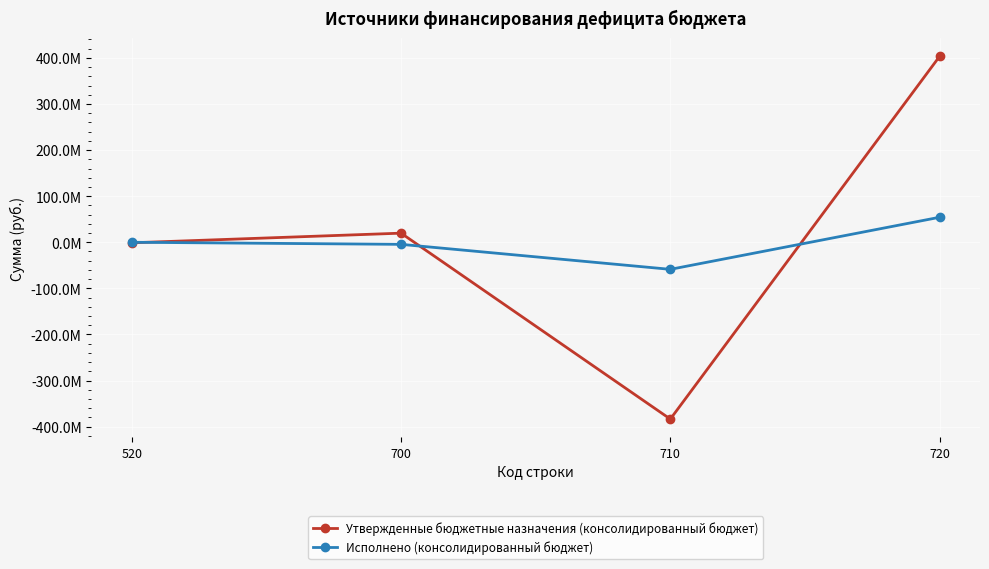

What are all the series names shown in the legend?

Утвержденные бюджетные назначения (консолидированный бюджет), Исполнено (консолидированный бюджет)